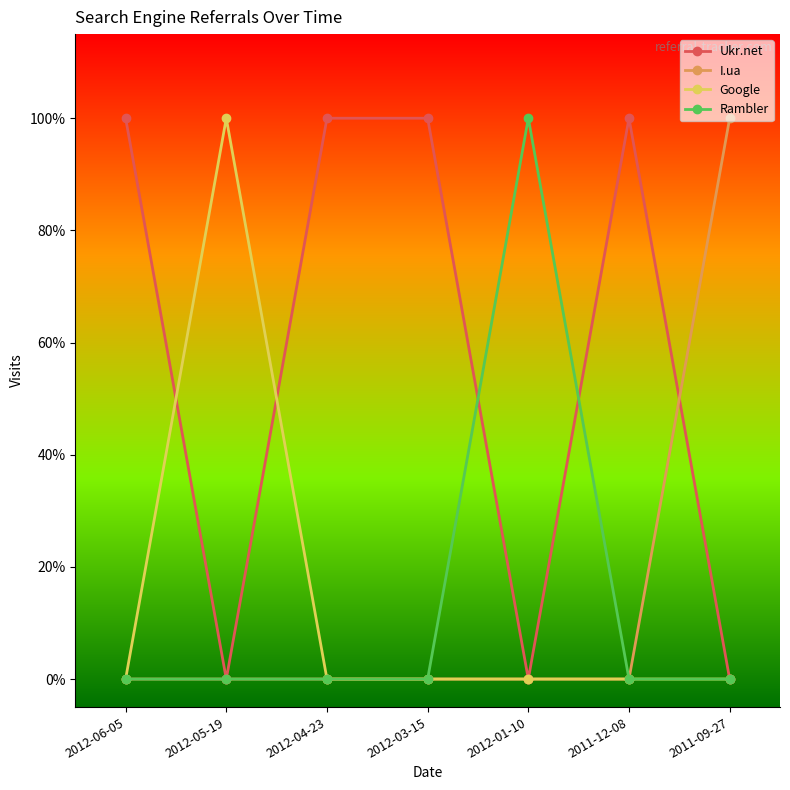

What is the difference between the highest and lowest values at 2012-05-19?

1